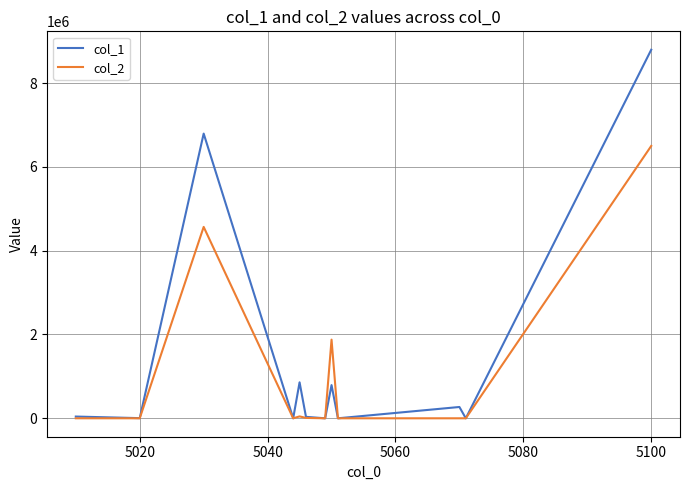

Which series has the widest spread of values?

col_1